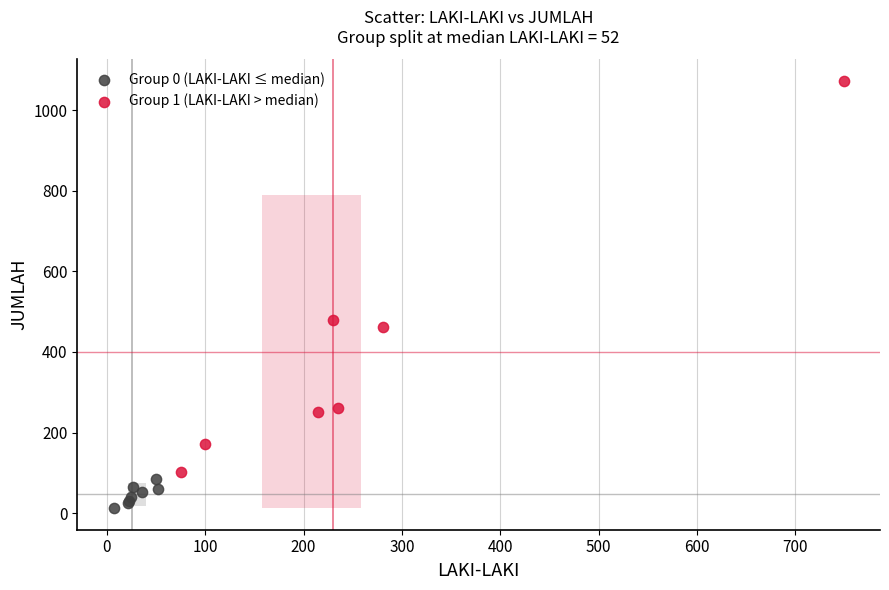

Which series contains the highest Y value?

Group 1 (LAKI-LAKI > median)